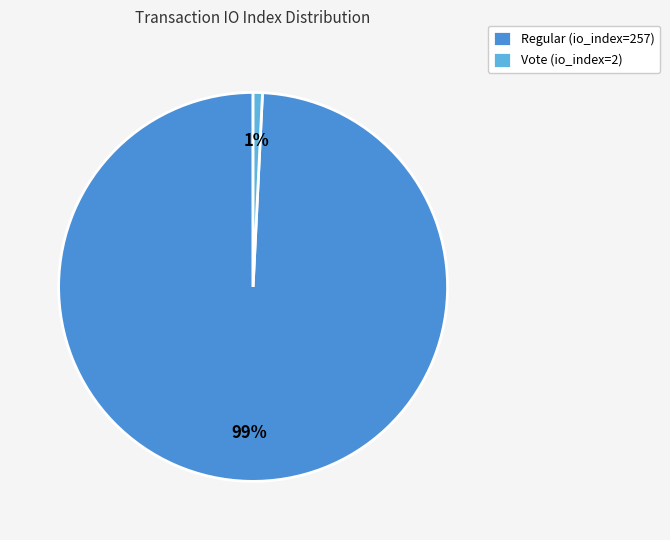

Rank the categories by value from highest to lowest.

Regular (io_index=257), Vote (io_index=2)